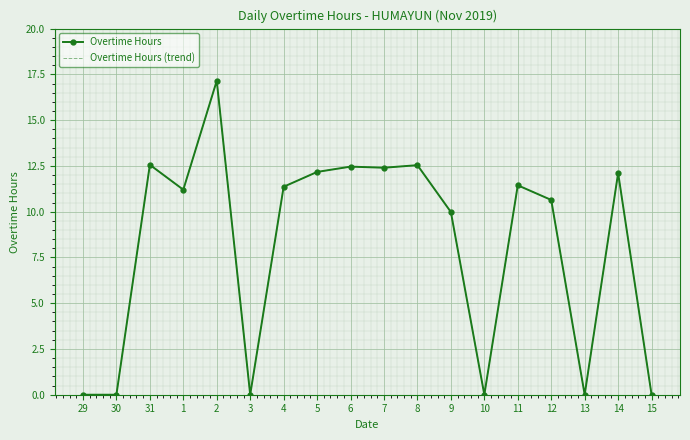

What is the difference between the maximum and minimum values in the Overtime Hours (trend) series?

17.1